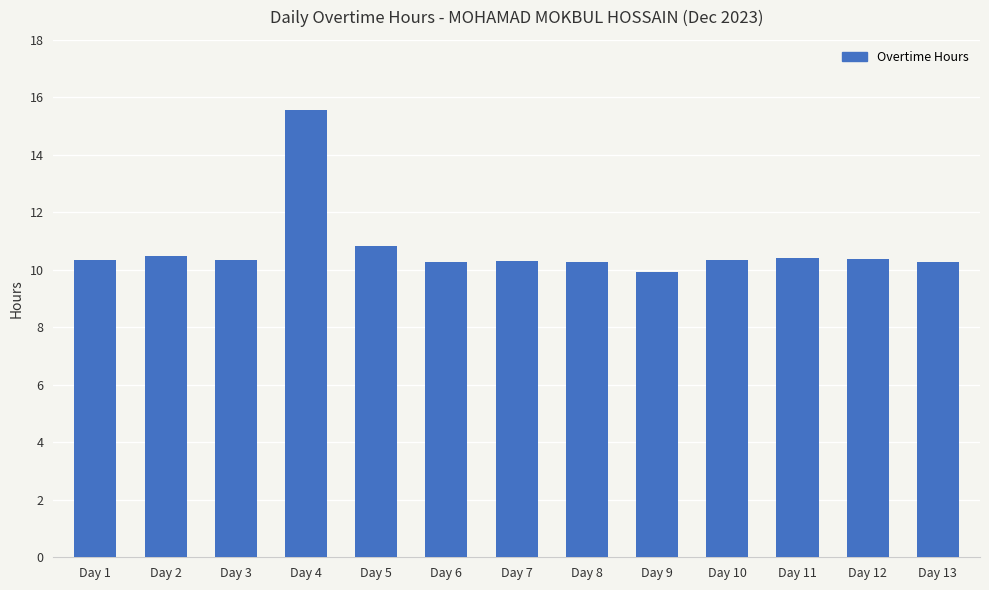

Which category has the highest value across all series?

Day 4